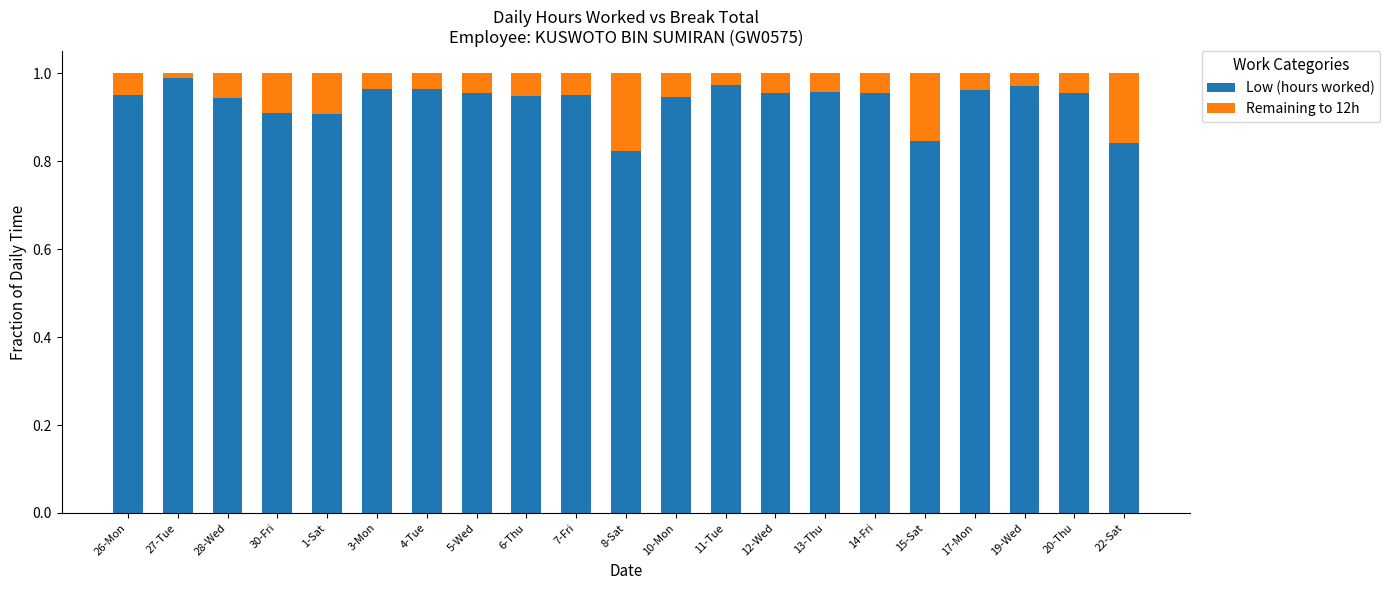

What are all the series names shown in the legend?

Low (hours worked), Remaining to 12h